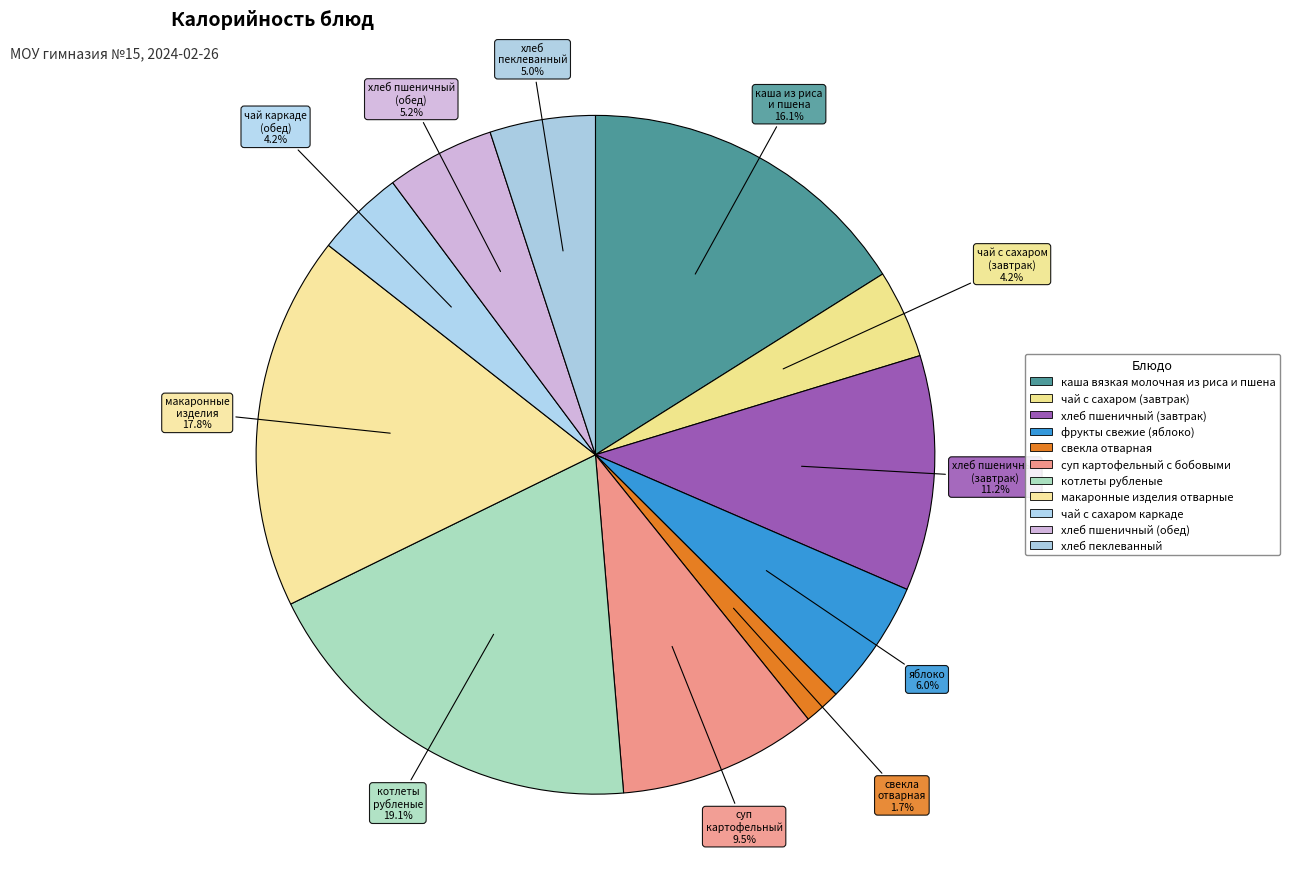

What is the change in value from макаронные изделия отварные to хлеб пеклеванный?

-176.0